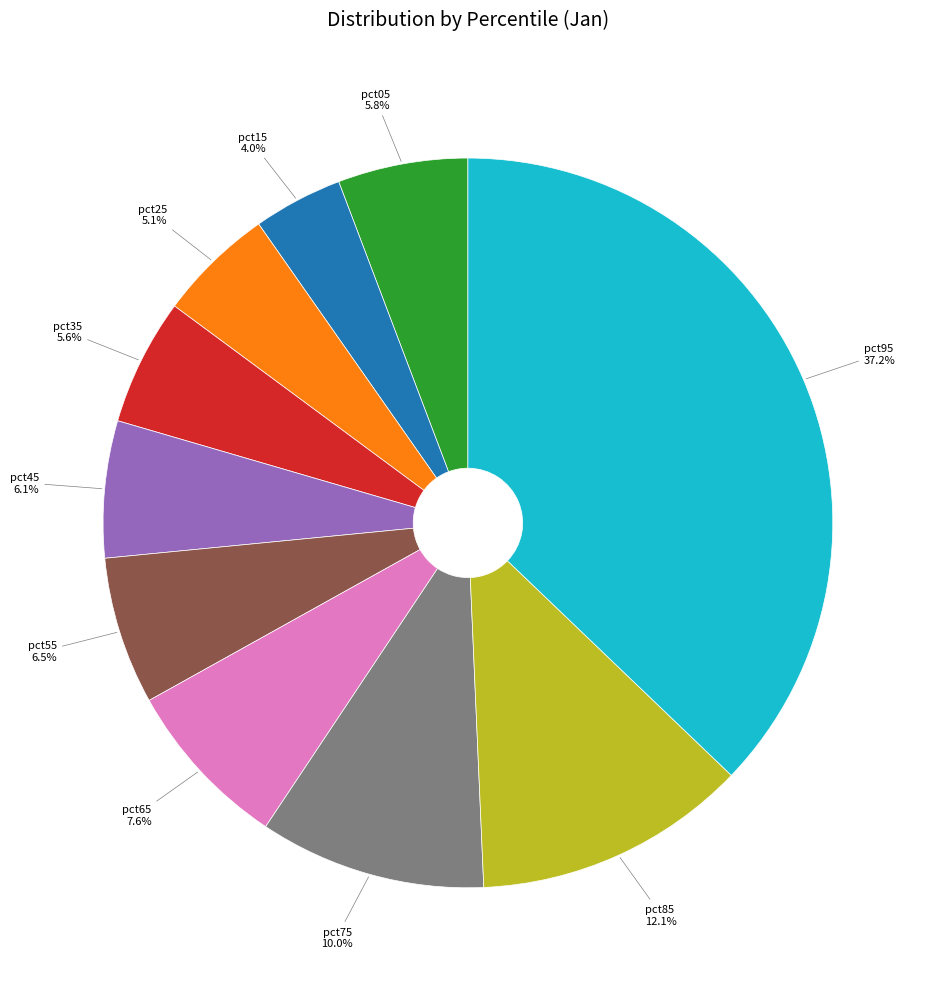

Is there a majority slice in this chart?

No